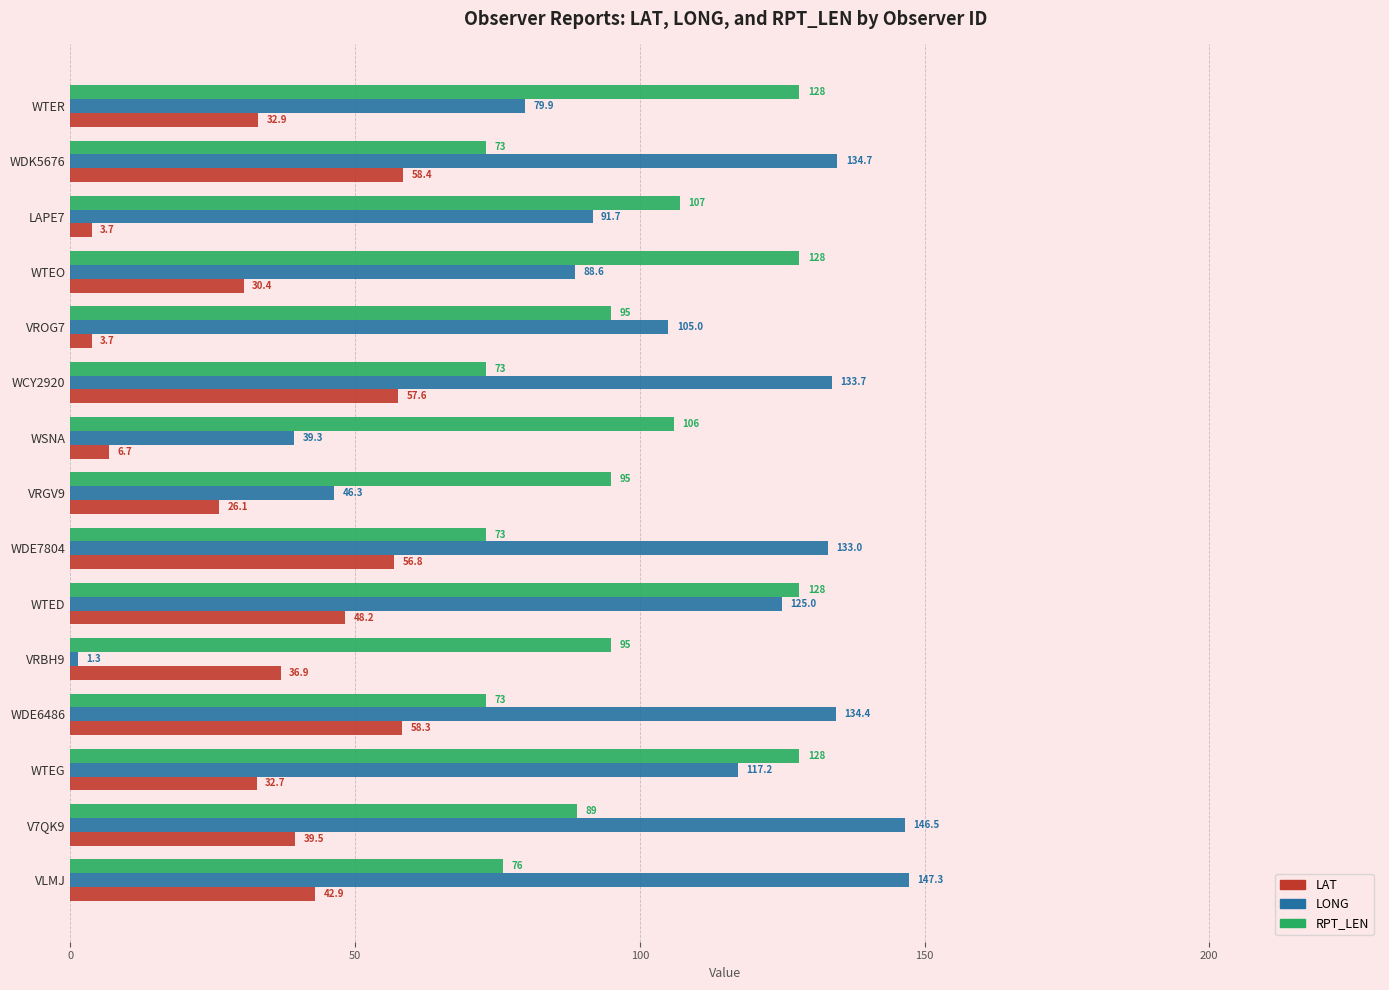

The LAT series shows 7.9 at VRGV9. True or false?

False